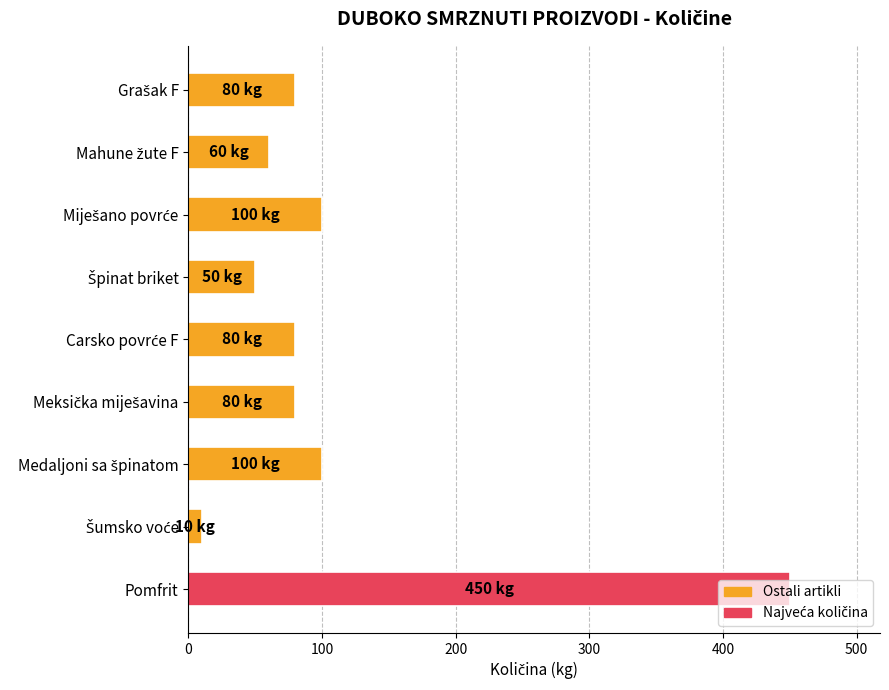

What is the value of the 3rd bar from the top?

100